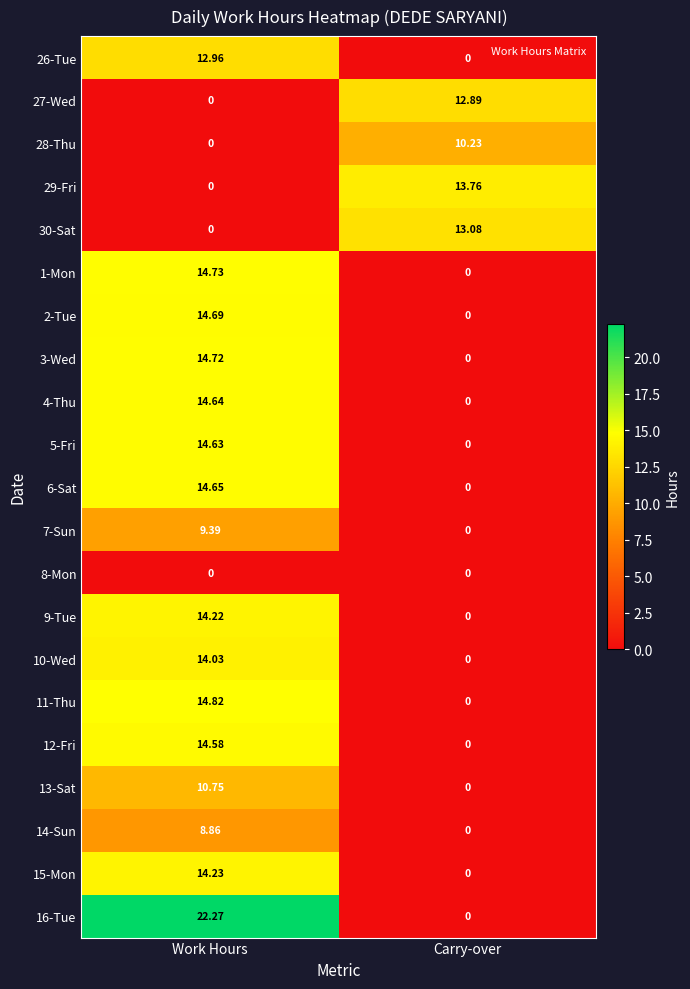

Which category has the lowest value in the 7-Sun series?

Carry-over